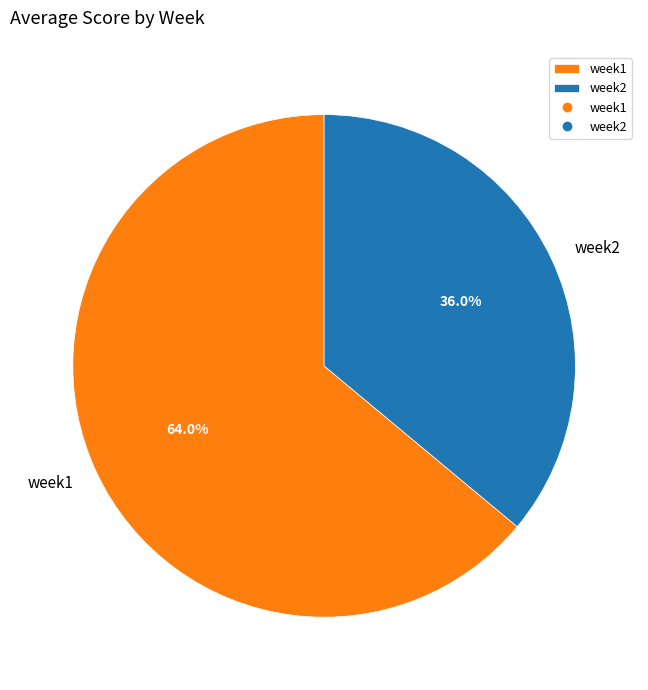

How many slices are in this pie chart?

2